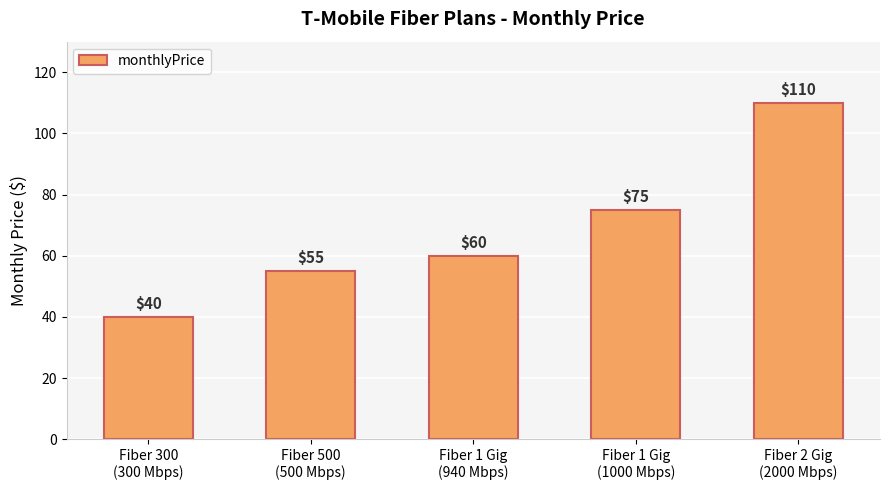

Rank the categories by value from lowest to highest.

Fiber 300
(300 Mbps), Fiber 500
(500 Mbps), Fiber 1 Gig
(940 Mbps), Fiber 1 Gig
(1000 Mbps), Fiber 2 Gig
(2000 Mbps)